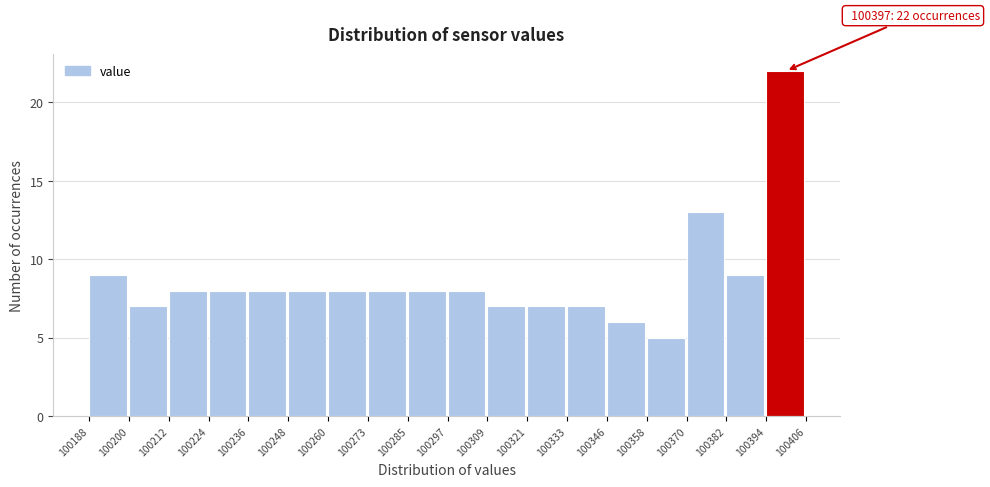

Over which range of the x-axis is the bar tallest?

100394 to 100406